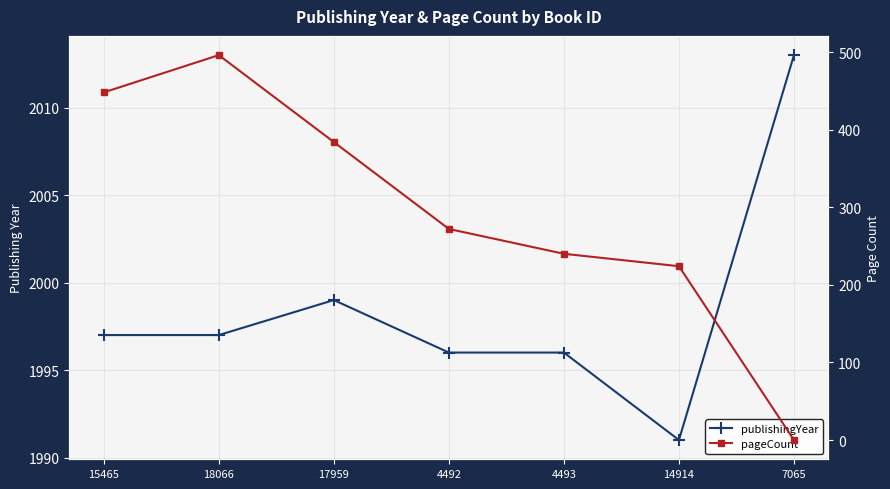

What are all the series names shown in the legend?

publishingYear, pageCount